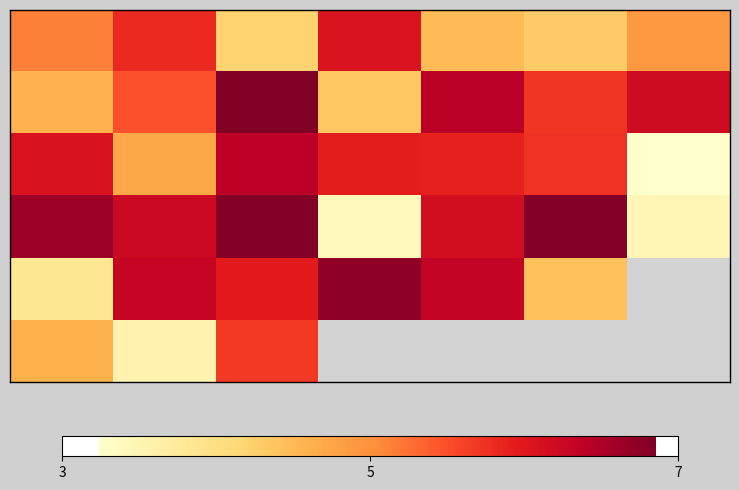

What is the difference between the highest and lowest values at 6?

3.0